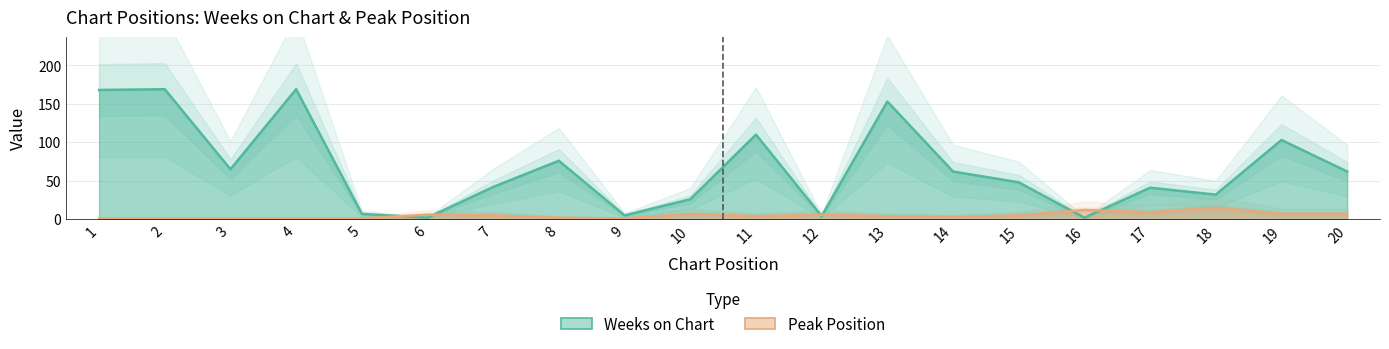

Read the Peak Position value at 13.

4